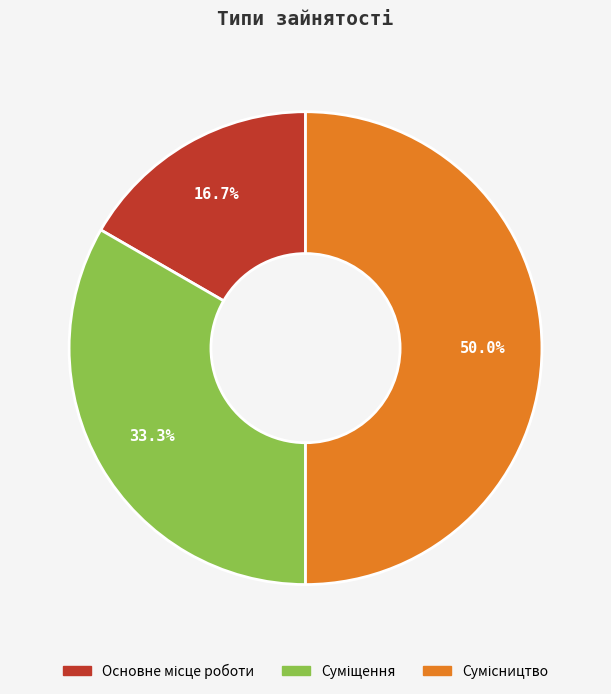

Count the number of slices in the pie.

3